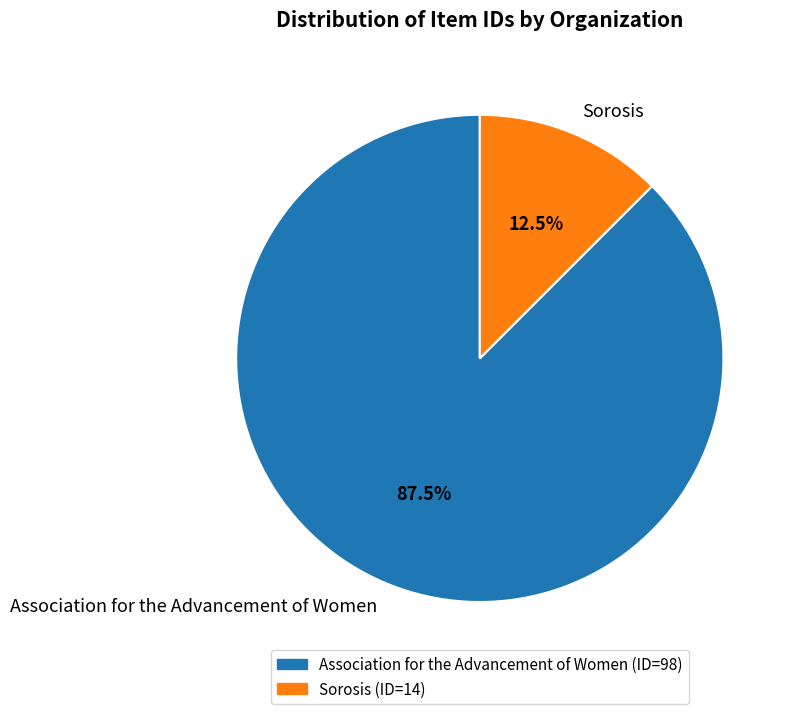

Which slice is the smallest?

Sorosis